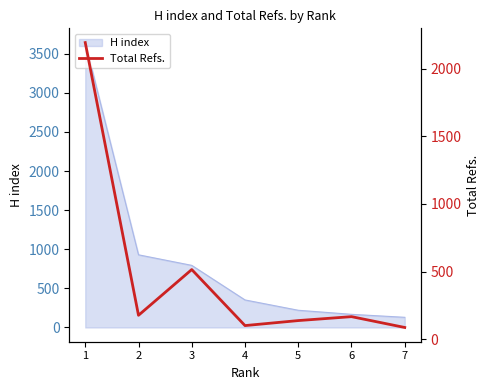

What is the change in value from 1 to 6?

-2025